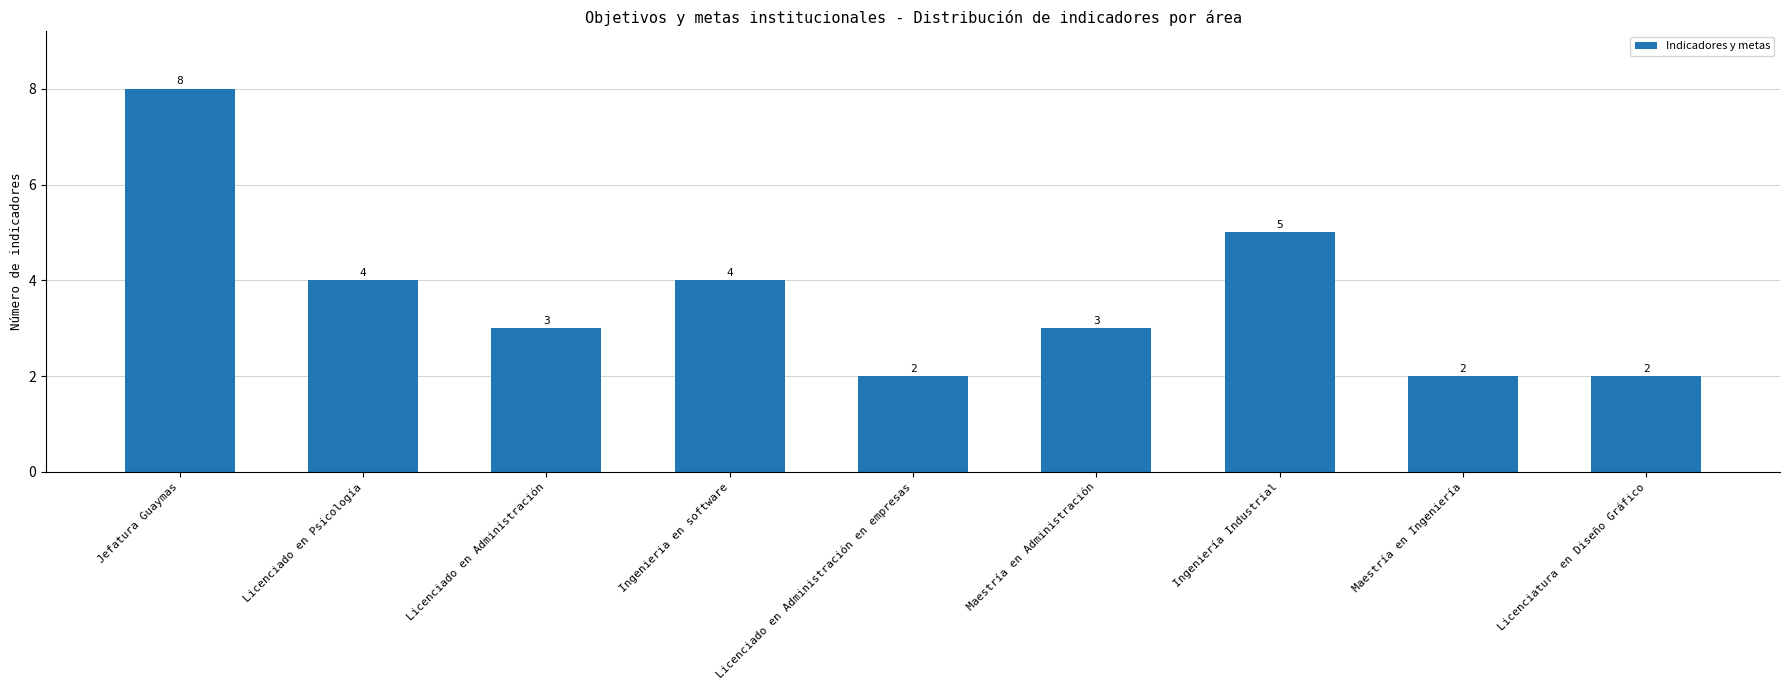

Which category has the highest value across all series?

Jefatura Guaymas